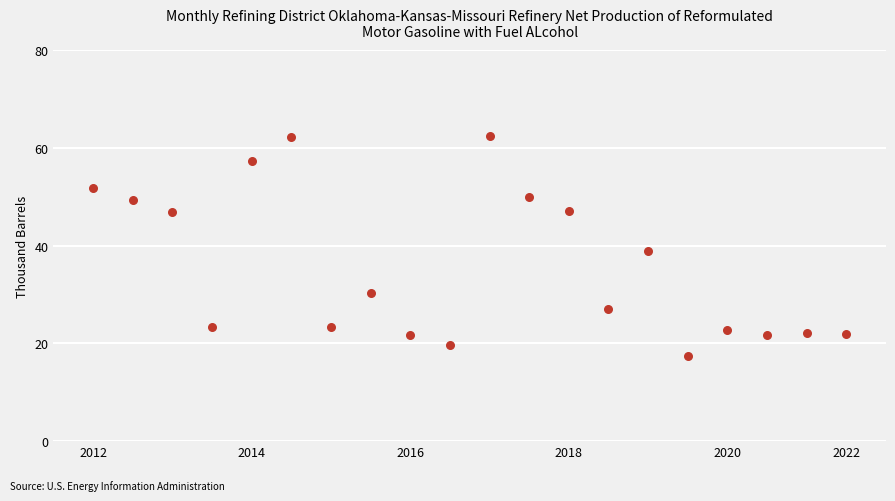

How many data points are displayed?

20